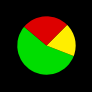

Is there any slice that represents more than half of the pie?

Yes